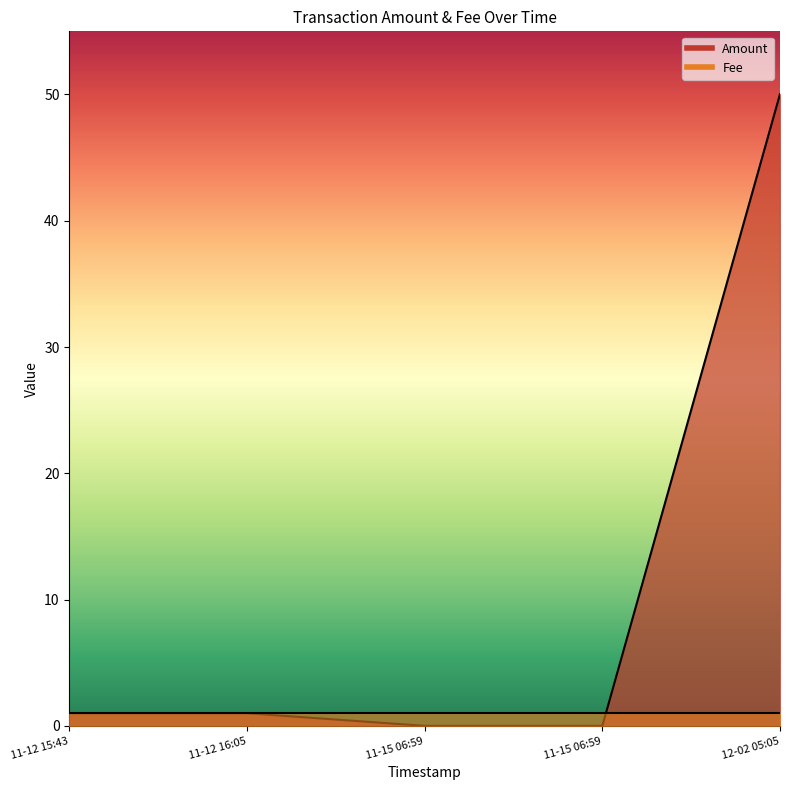

What is the sum of all Amount values?

52.0